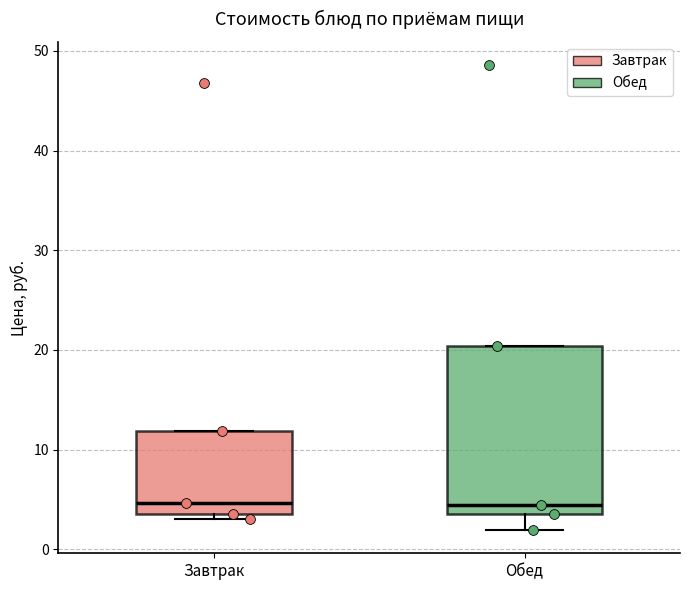

Reading left to right, read every box against the y-axis: the position of its median line, the range the box covers, and the ends of its whiskers. The values are not printed on the chart, so give them approximately, as read against the axis.

Завтрак: median 5, box 4 to 12, whiskers 3 to 12
Обед: median 5, box 4 to 20, whiskers 2 to 20